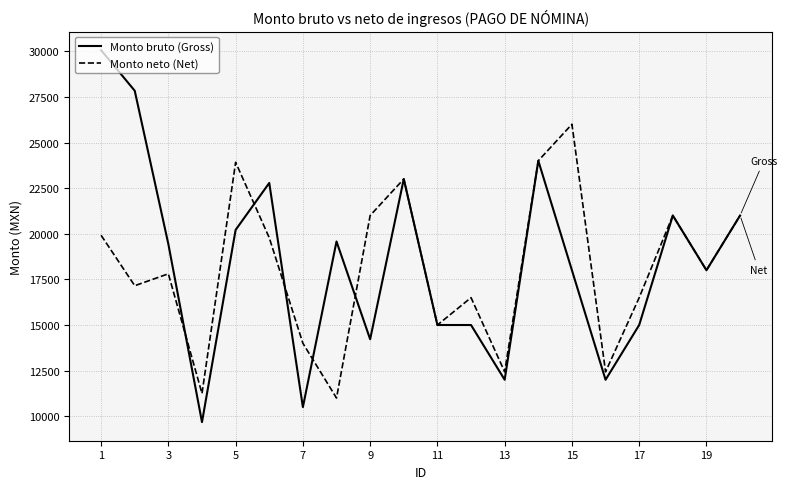

What is the lowest value of the Monto neto (Net) series?

11000.0